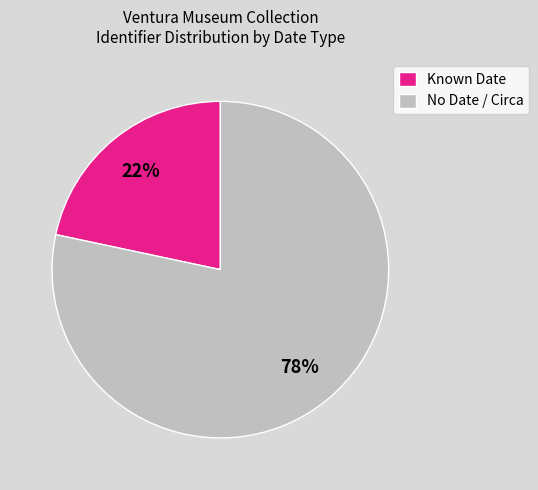

The No Date / Circa slice represents 66% of the pie. True or false?

False